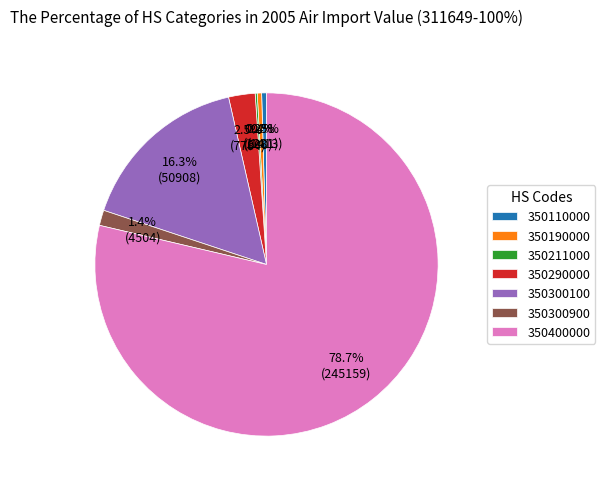

Which slice is the largest?

350400000